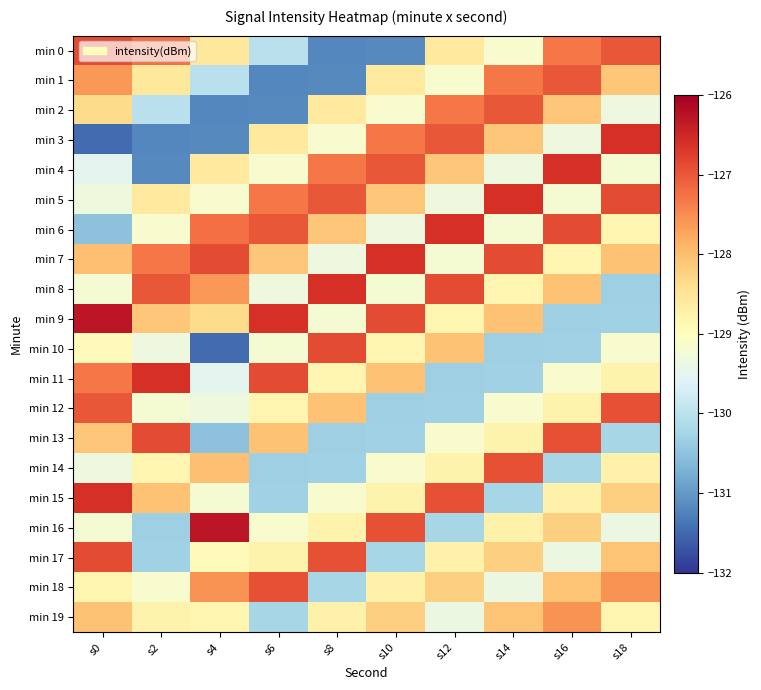

Which series has the largest total across all categories?

min 7